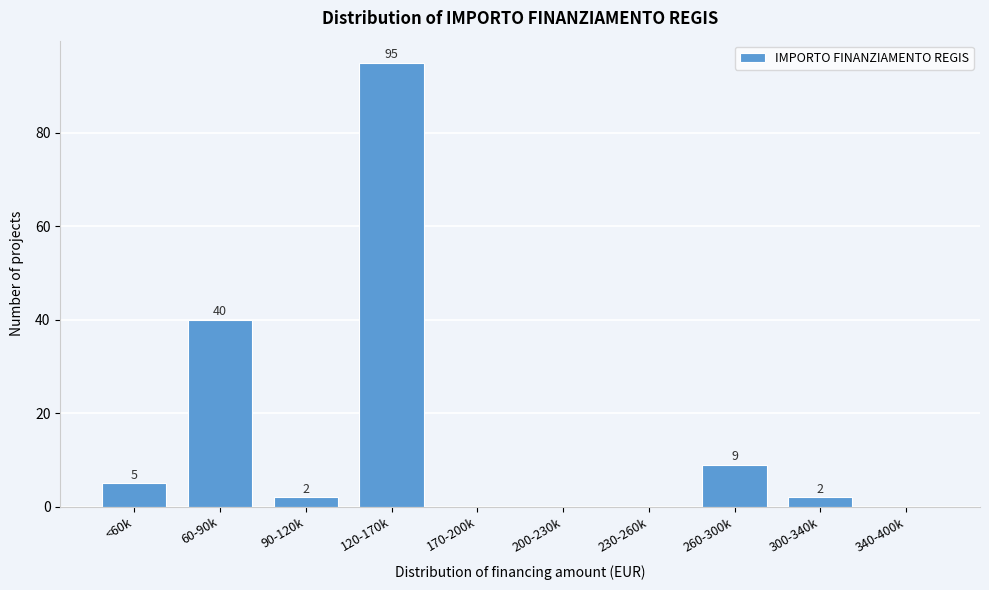

Reading left to right, extract all data points from this chart.

<60k=5	60-90k=40	90-120k=2	120-170k=95	170-200k=0	200-230k=0	230-260k=0	260-300k=9	300-340k=2	340-400k=0